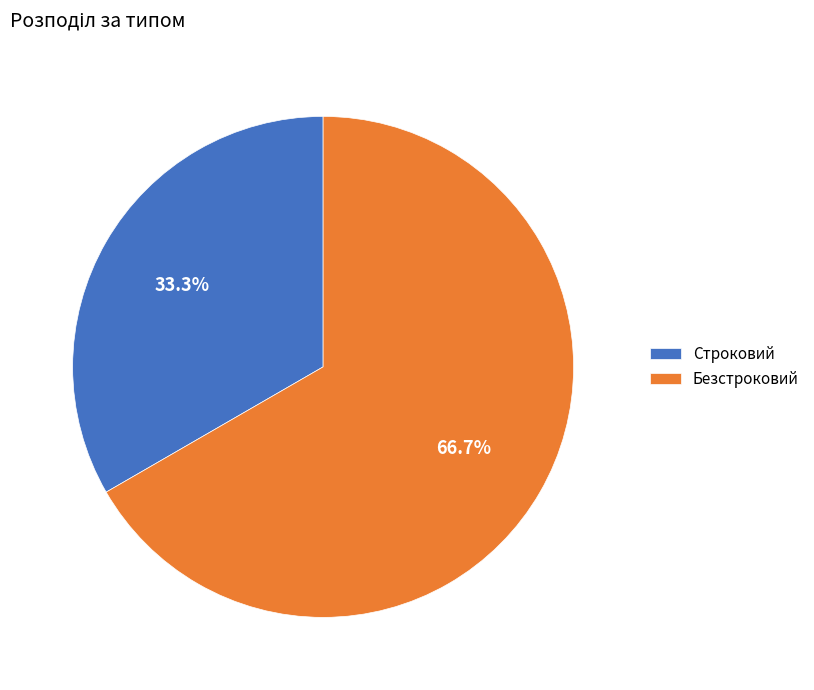

The Безстроковий slice represents 80% of the pie. True or false?

False